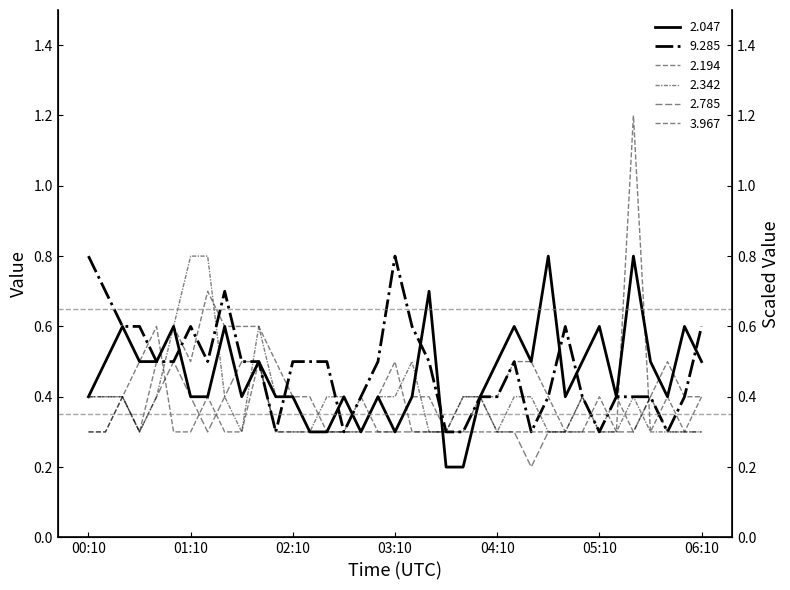

At which category is the sum across all series the highest?

05:30